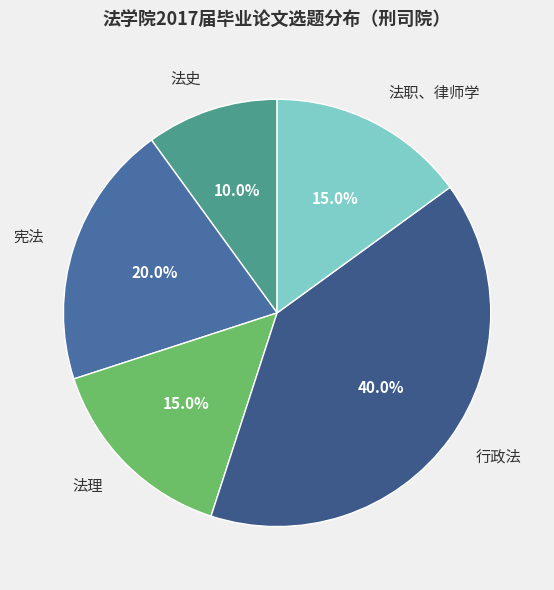

Combined, do 法史 and 法理 account for over 50%?

No